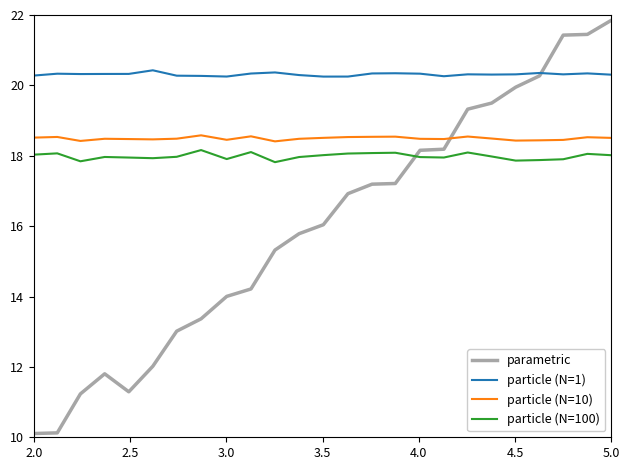

How many lines are shown in the chart?

4